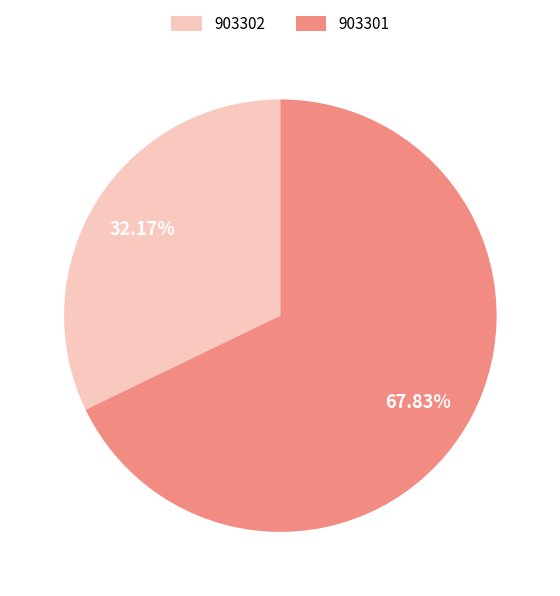

To the nearest percent, what is the combined percentage of 903302 and 903301?

100%